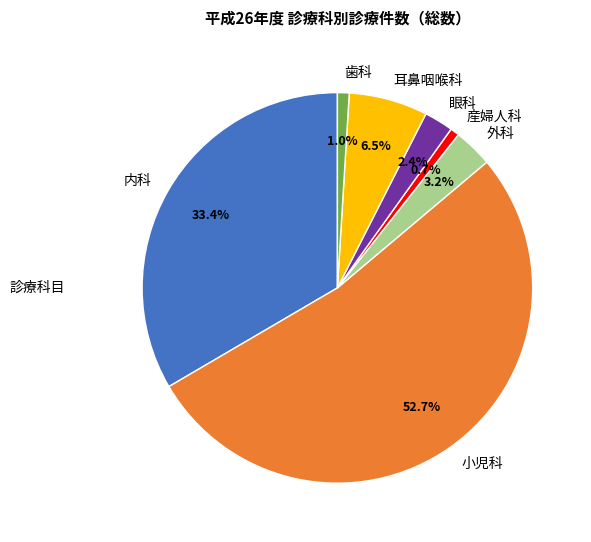

True or false: 内科 accounts for 40% of the total.

False